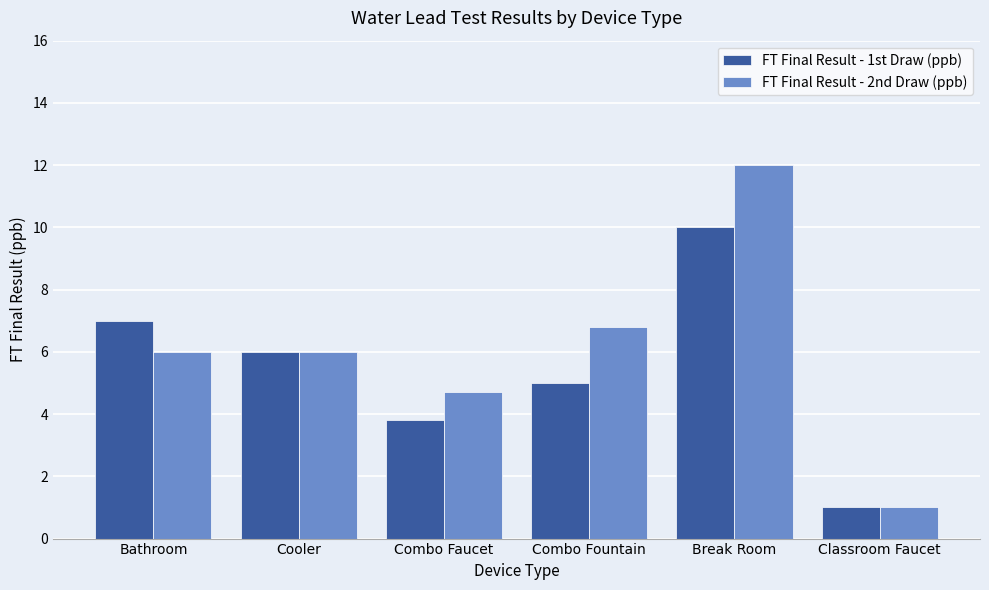

Reading left to right, what are all the values shown in this chart?

FT Final Result - 1st Draw (ppb): 7.0	6.0	3.8	5.0	10.0	1.0
FT Final Result - 2nd Draw (ppb): 6.0	6.0	4.7	6.8	12.0	1.0